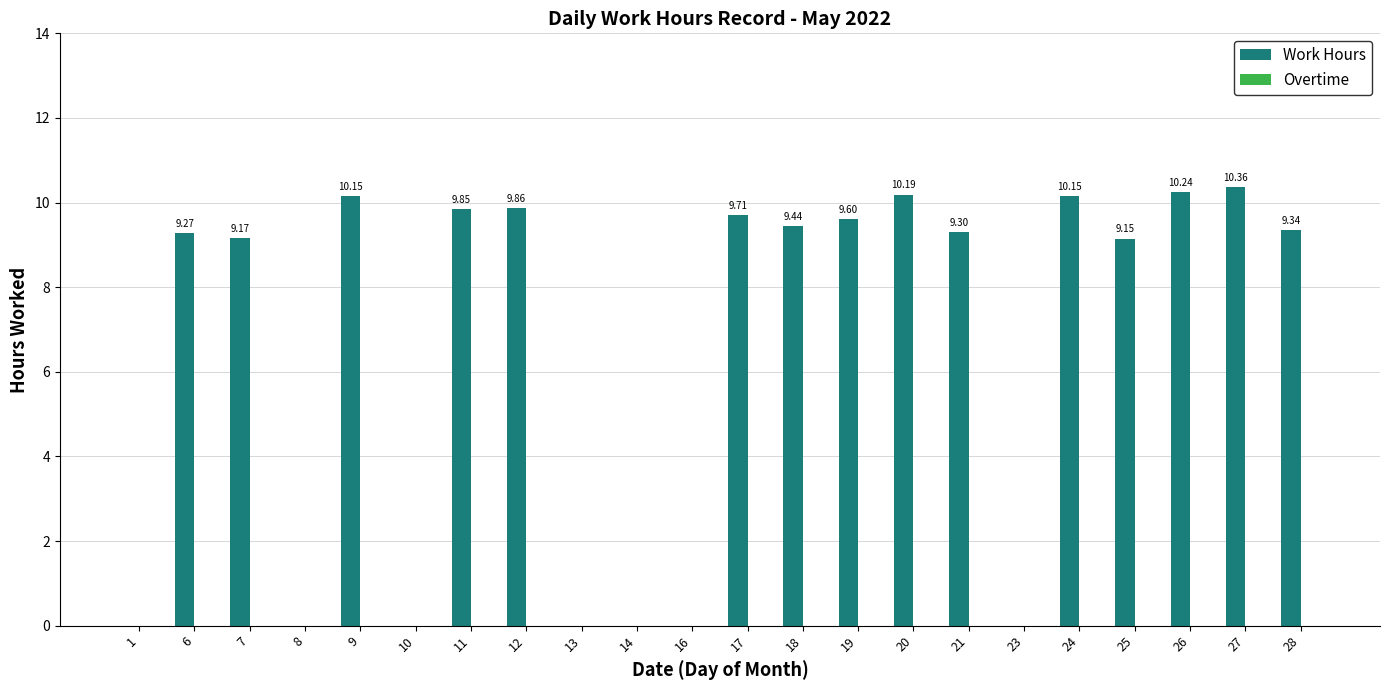

Approximately how many times larger is the value at 28 compared to 9?

0.9